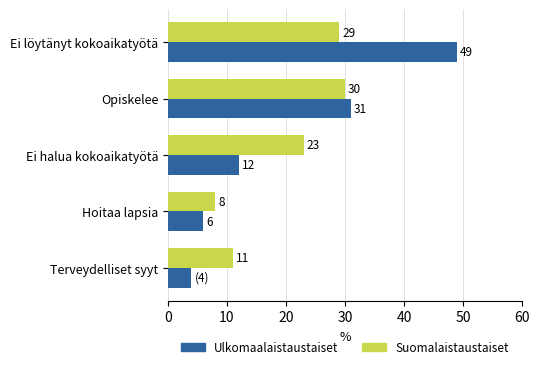

Which series has the widest spread of values?

Ulkomaalaistaustaiset